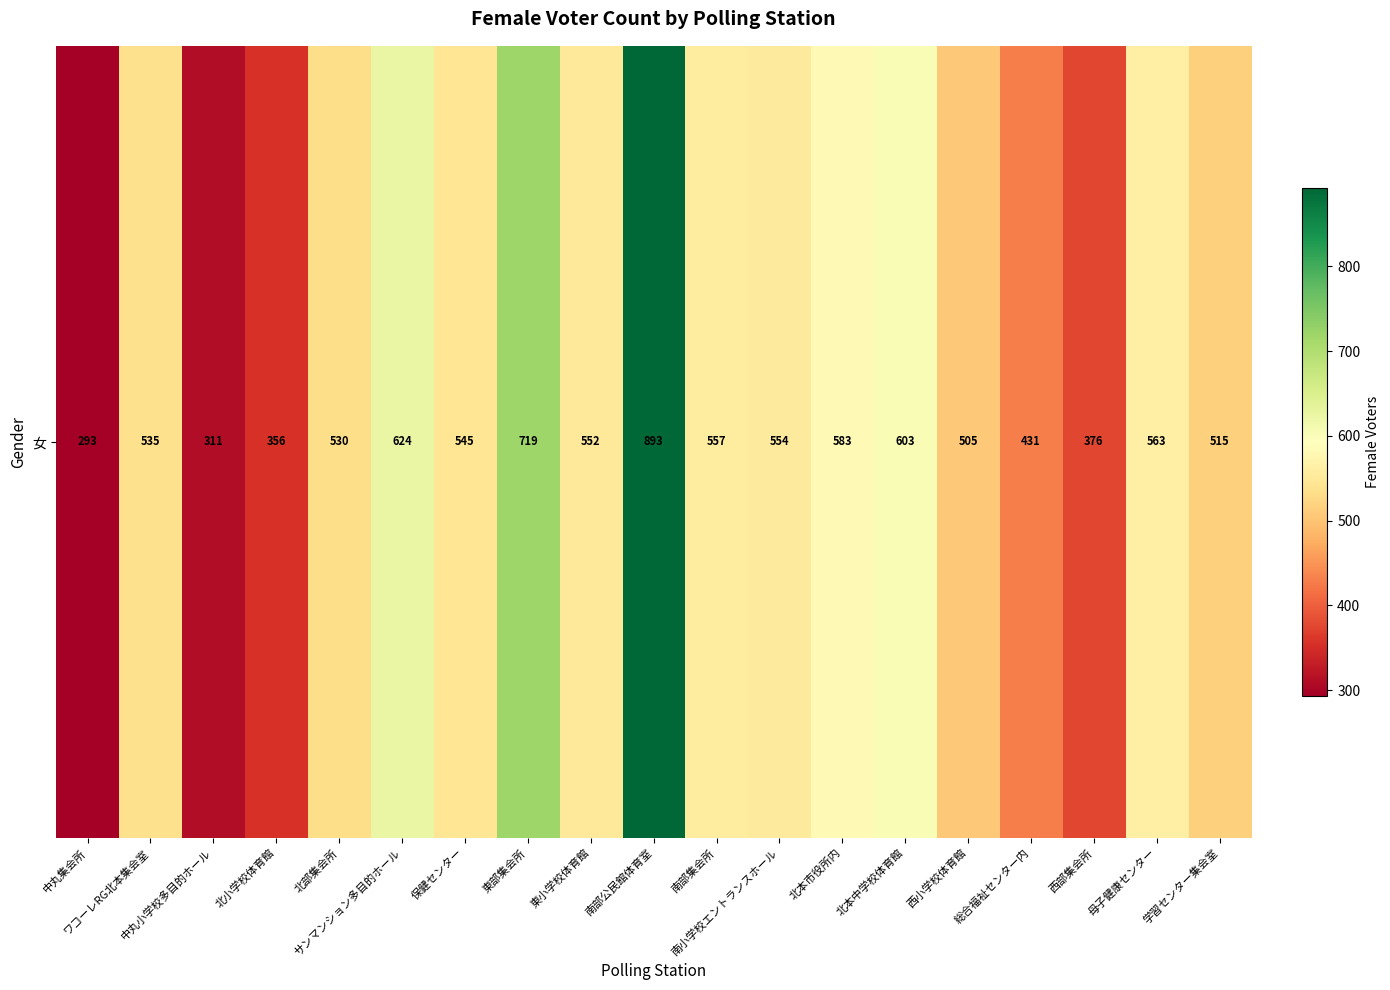

Reading left to right, what are all the values shown in this chart?

中丸集会所=293	ワコーレRG北本集会室=535	中丸小学校多目的ホール=311	北小学校体育館=356	北部集会所=530	サンマンション多目的ホール=624	保健センター=545	東部集会所=719	東小学校体育館=552	南部公民館体育室=893	南部集会所=557	南小学校エントランスホール=554	北本市役所内=583	北本中学校体育館=603	西小学校体育館=505	総合福祉センター内=431	西部集会所=376	母子健康センター=563	学習センター集会室=515